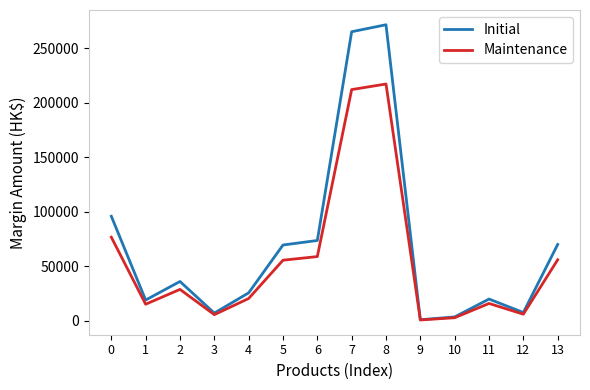

What is the sum of all Initial values?

968287